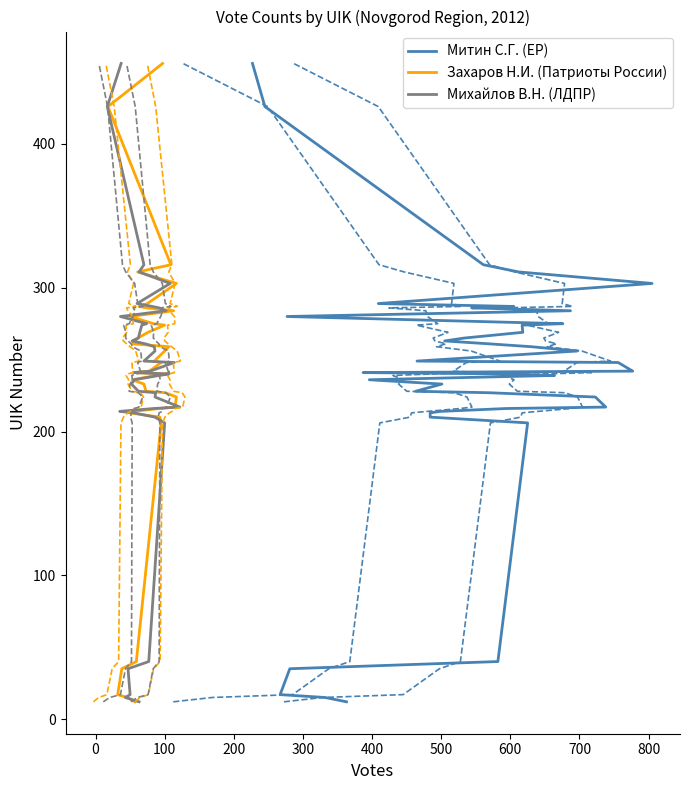

At how many categories does at least one series exceed 17?

37